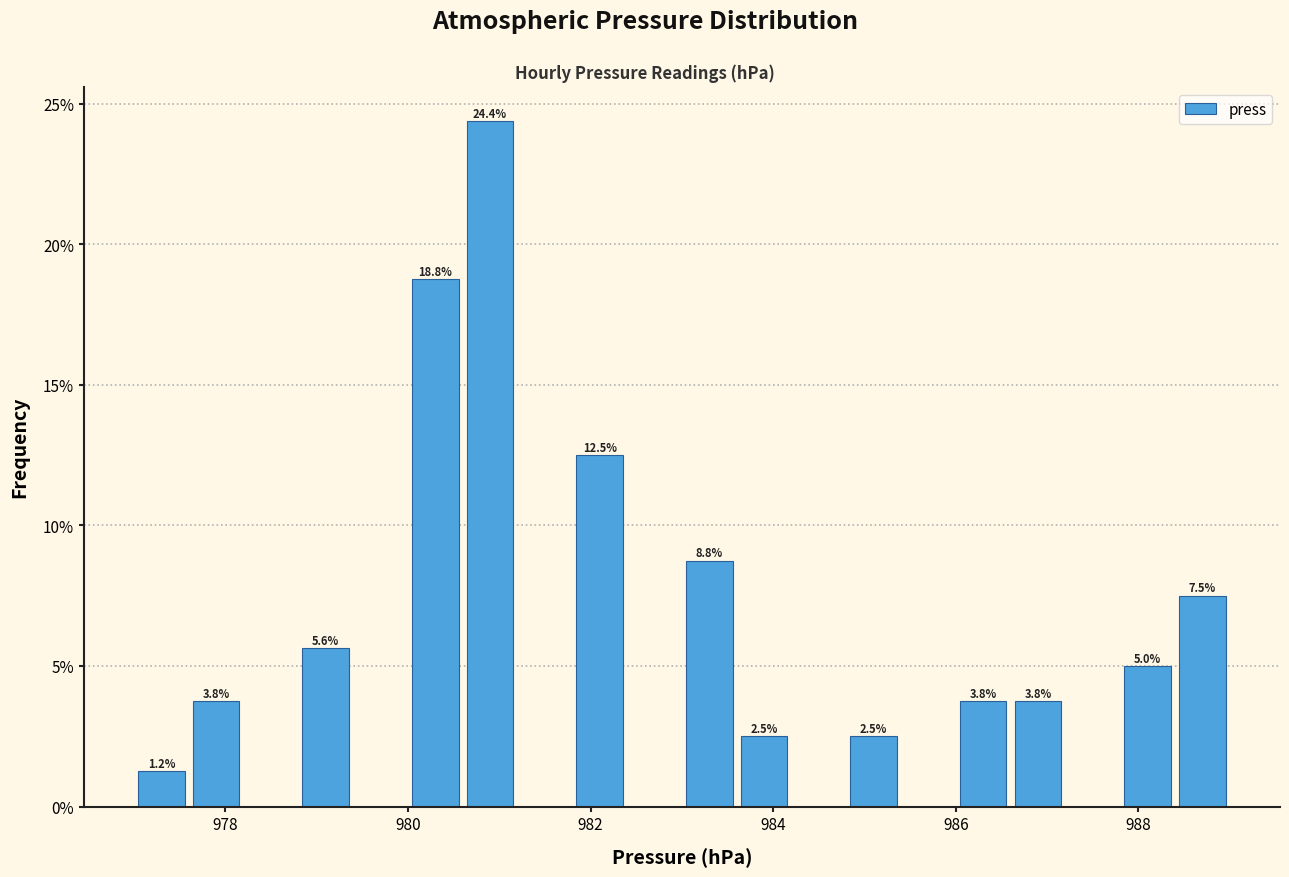

Around what value on the x-axis is the tallest bar? Give the approximate position of its centre, as read against the axis.

981.0